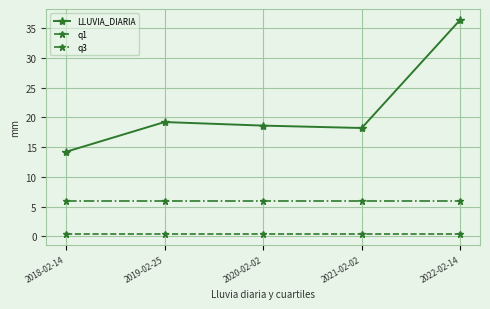

Which series has the largest total across all categories?

LLUVIA_DIARIA